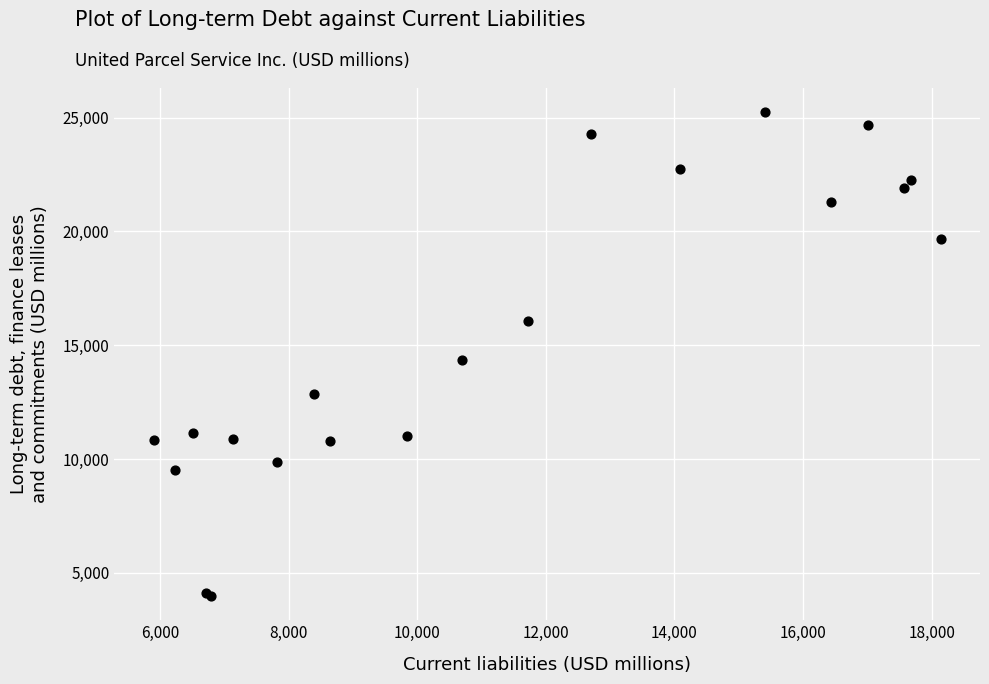

What Y value in the scatter plot is closest to 14609?

14334